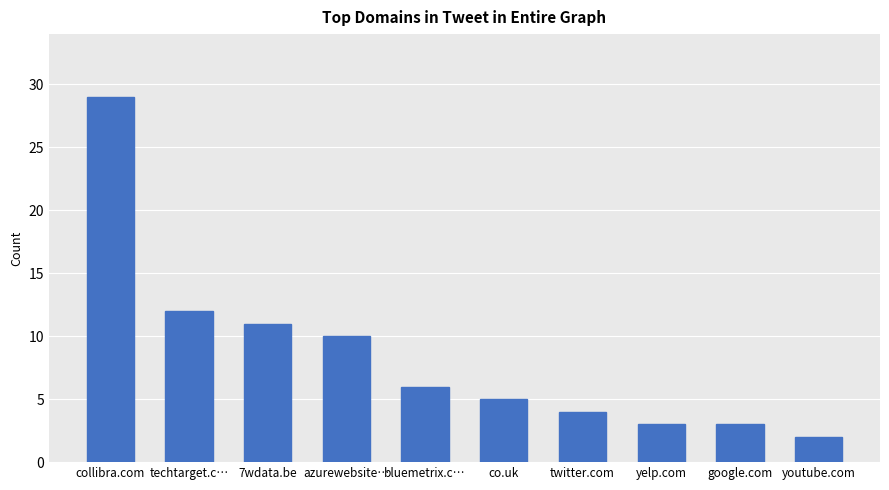

What is the label of the 7th bar from the left?

twitter.com